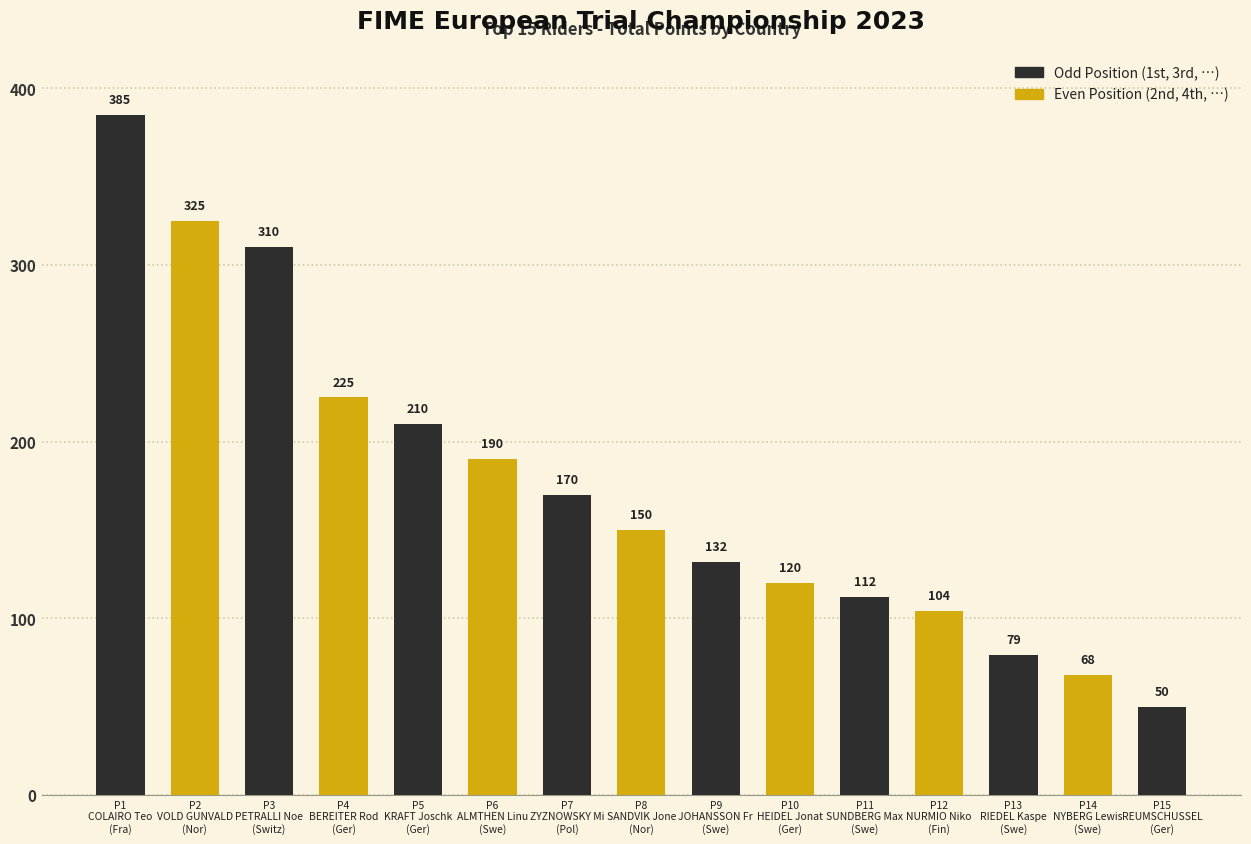

Does the chart contain stacked bars?

No